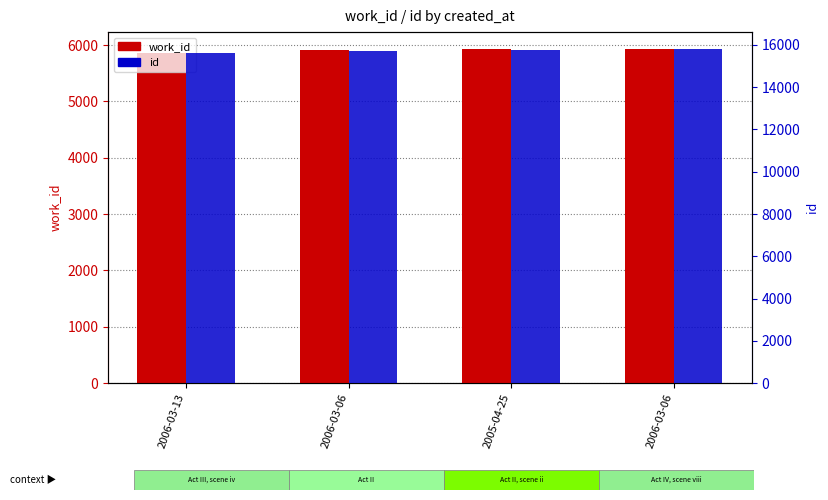

How many id values are between 15695 and 15812?

3